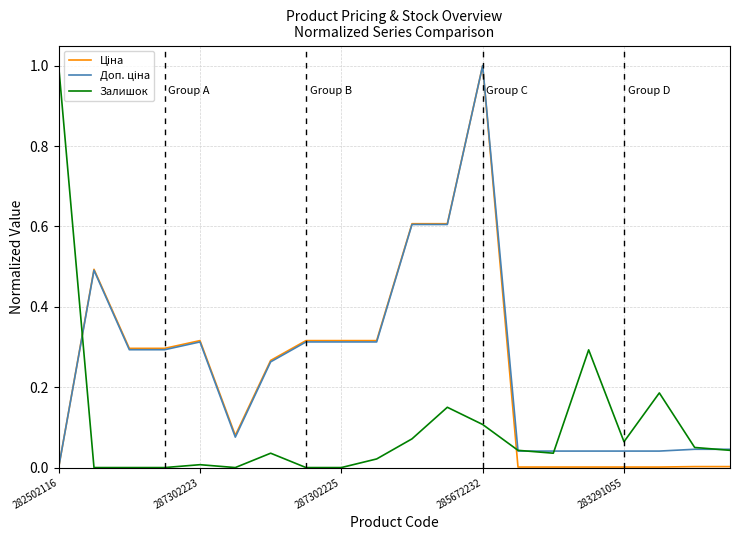

What is the highest value of the Залишок series?

1.0